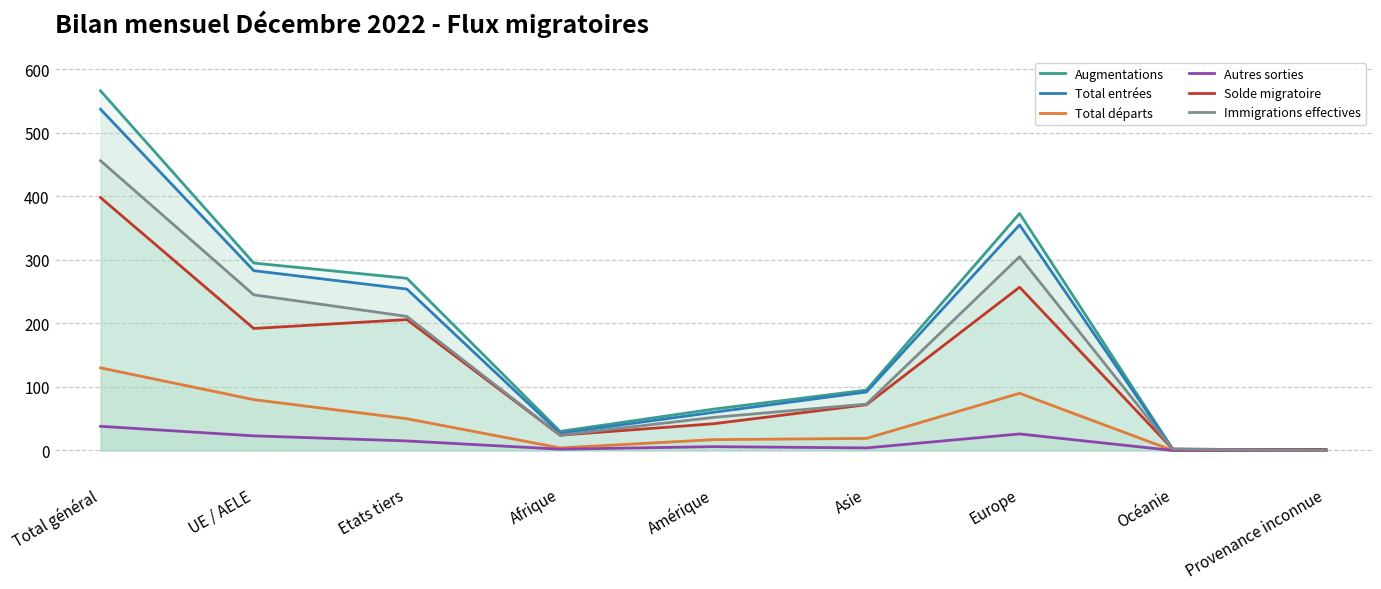

True or false: Total départs and Solde migratoire intersect in this chart.

False